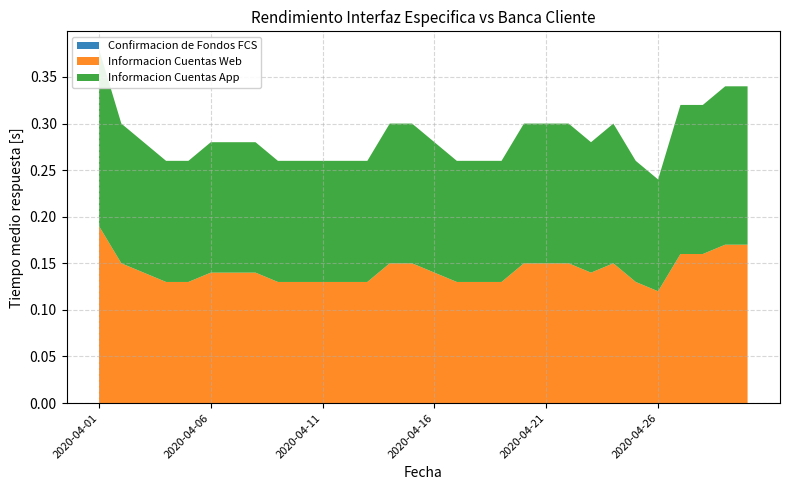

Reading left to right, transcribe all the data shown in this chart.

Confirmacion de Fondos FCS: 0.0	0.0	0.0	0.0	0.0	0.0	0.0	0.0	0.0	0.0	0.0	0.0	0.0	0.0	0.0	0.0	0.0	0.0	0.0	0.0	0.0	0.0	0.0	0.0	0.0	0.0	0.0	0.0	0.0	0.0
Informacion Cuentas Web: 0.2	0.1	0.1	0.1	0.1	0.1	0.1	0.1	0.1	0.1	0.1	0.1	0.1	0.1	0.1	0.1	0.1	0.1	0.1	0.1	0.1	0.1	0.1	0.1	0.1	0.1	0.2	0.2	0.2	0.2
Informacion Cuentas App: 0.2	0.1	0.1	0.1	0.1	0.1	0.1	0.1	0.1	0.1	0.1	0.1	0.1	0.1	0.1	0.1	0.1	0.1	0.1	0.1	0.1	0.1	0.1	0.1	0.1	0.1	0.2	0.2	0.2	0.2